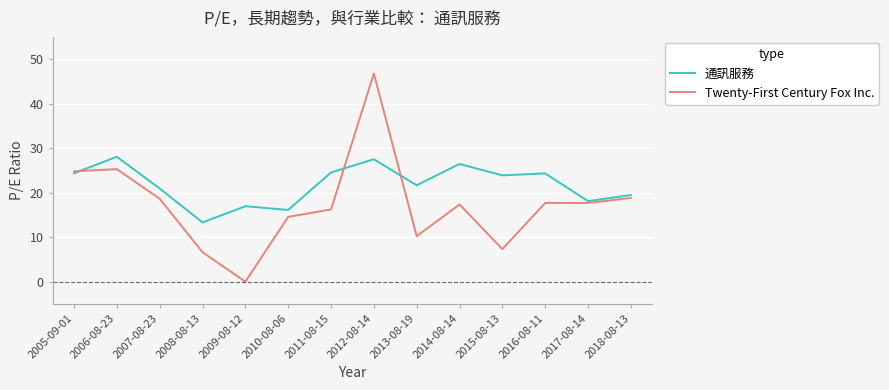

Where is the first local minimum for Twenty-First Century Fox Inc.?

2009-08-12